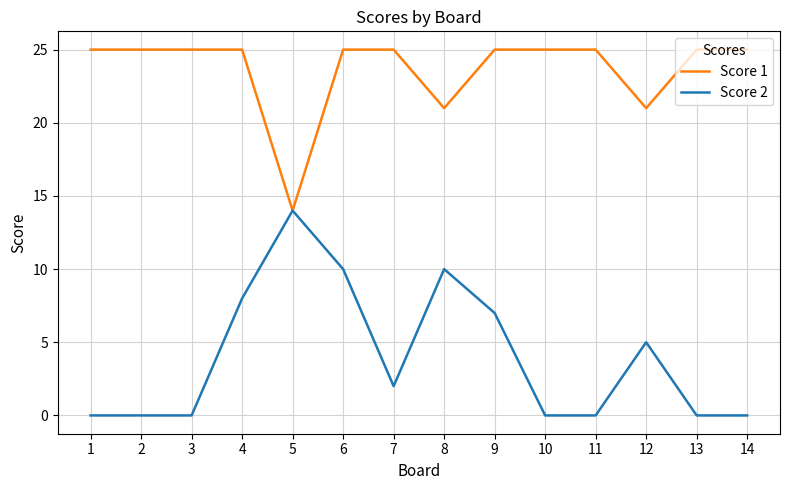

Rank the series by their average value, from highest to lowest.

Score 1, Score 2